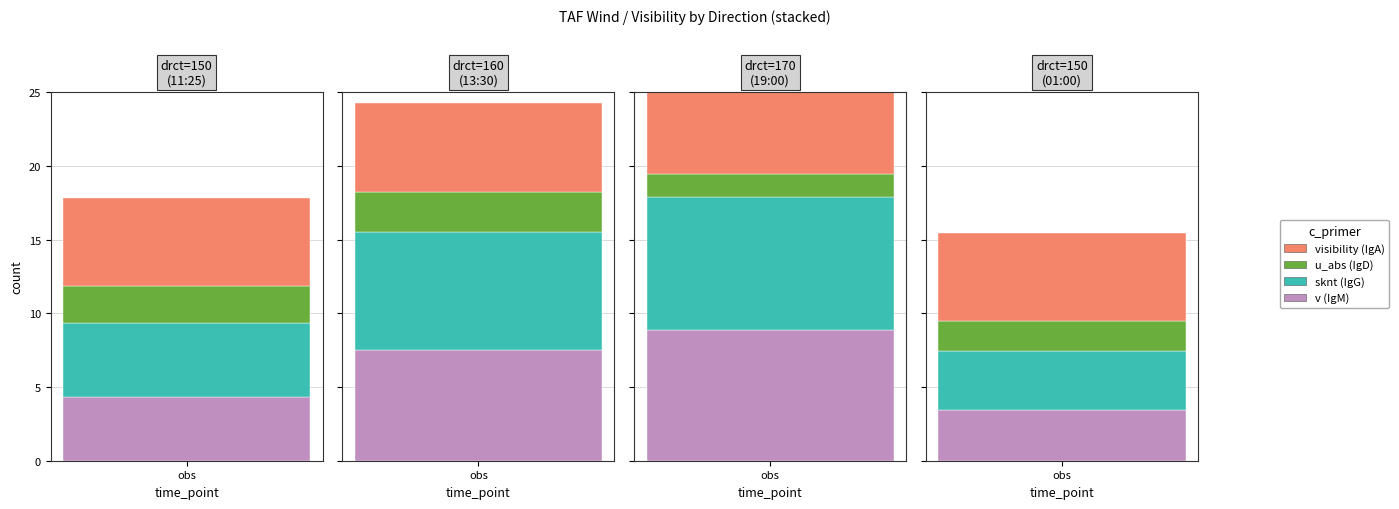

What is the total value across all series at 170?

25.4